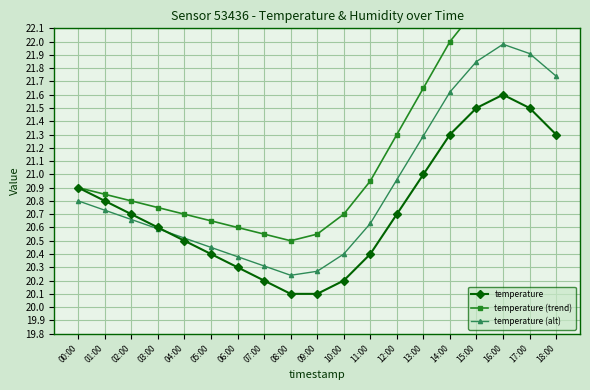

The temperature (trend) series shows 38.3 at 15:00. True or false?

False